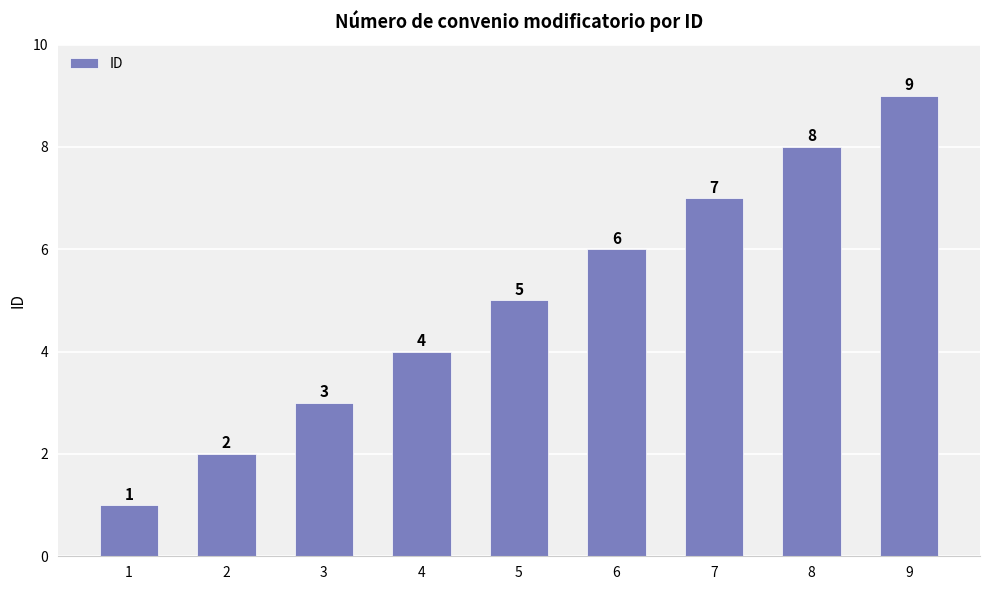

What is the difference between the second highest and second lowest values?

6